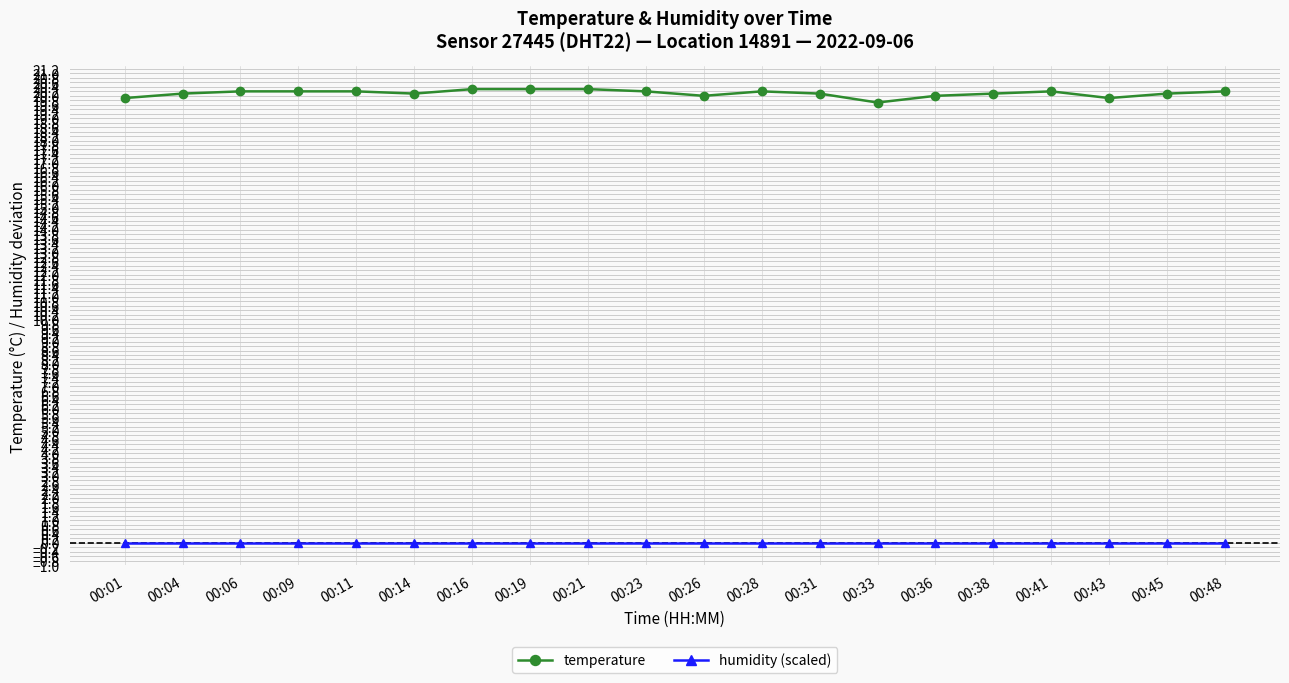

Is it true that temperature equals 20.2 at 00:28?

True